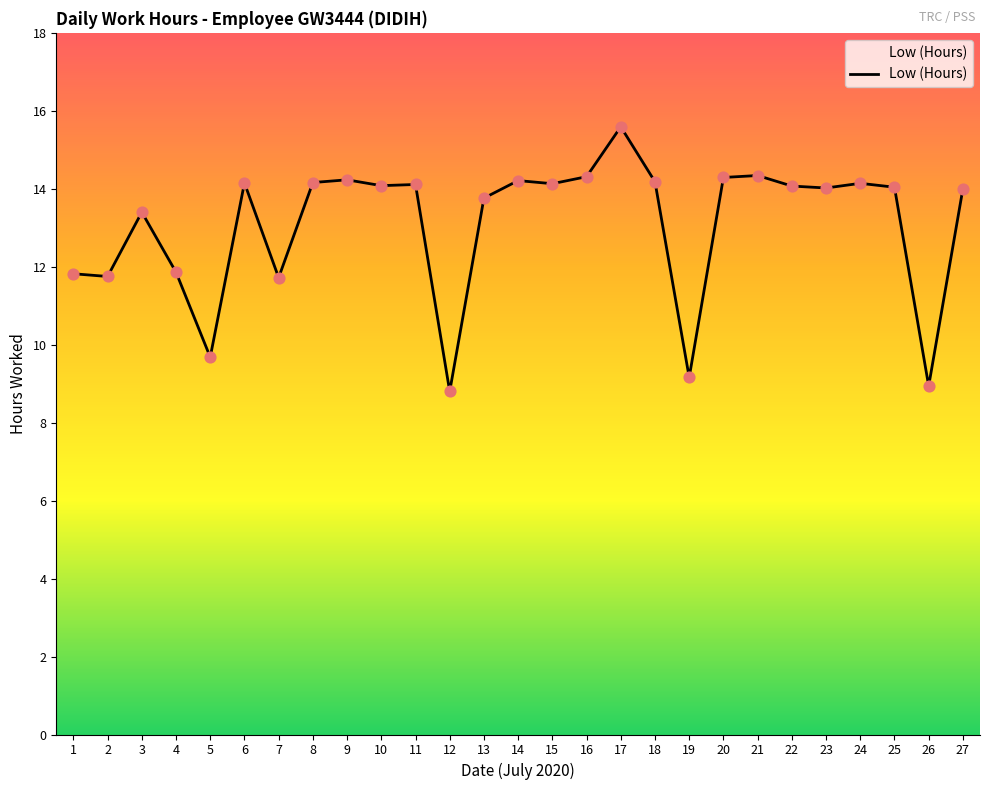

Approximately how many times larger is the value at 15 compared to 8?

1.0